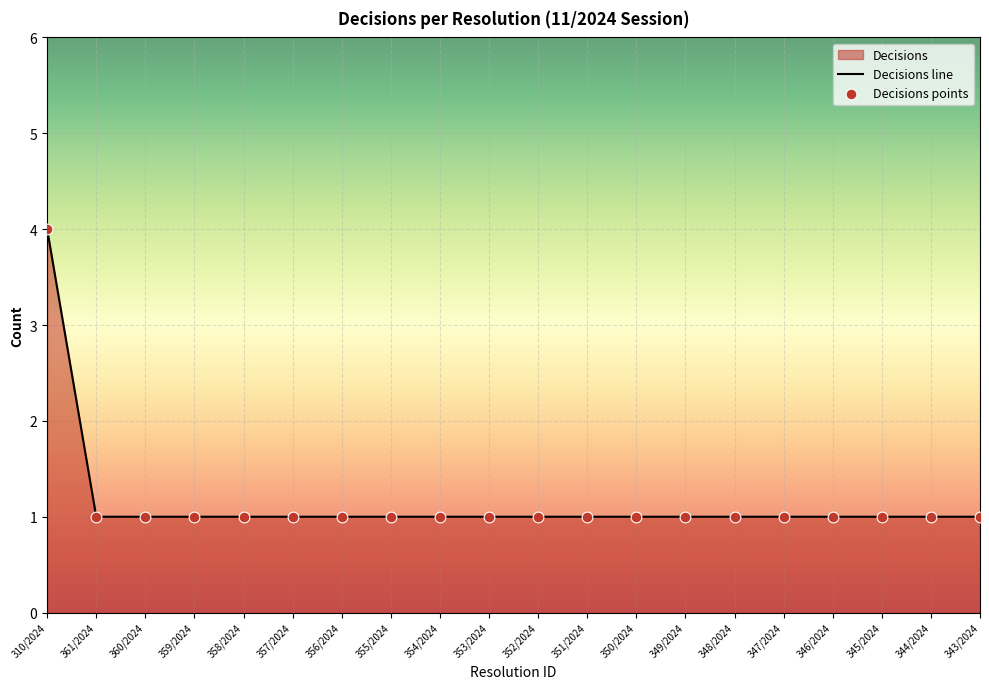

At which category is the sum across all series the highest?

310/2024